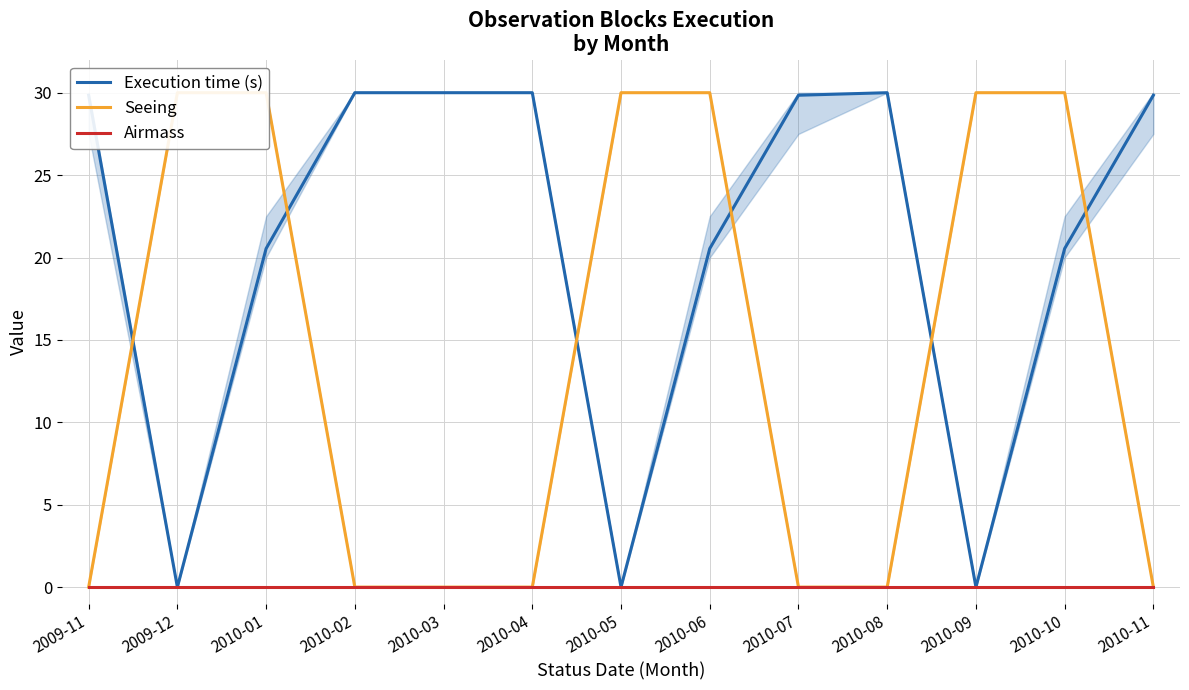

Which series changed the most between 2010-03 and 2010-07?

Execution time (s)